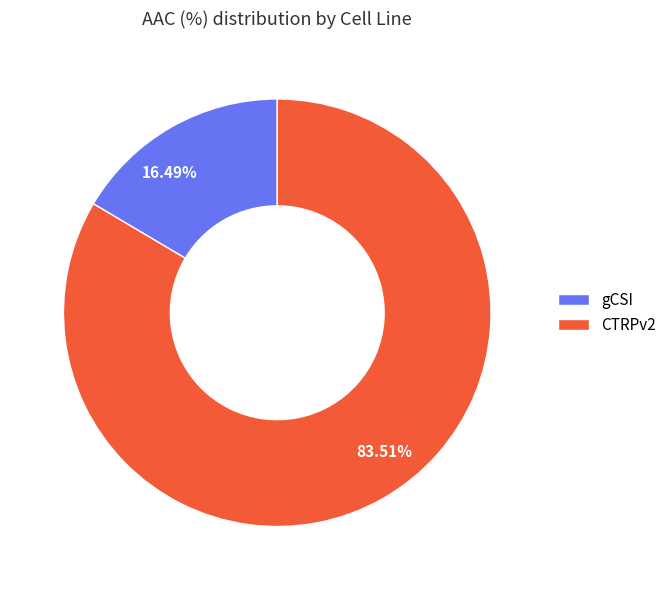

Does any single category account for the majority?

Yes